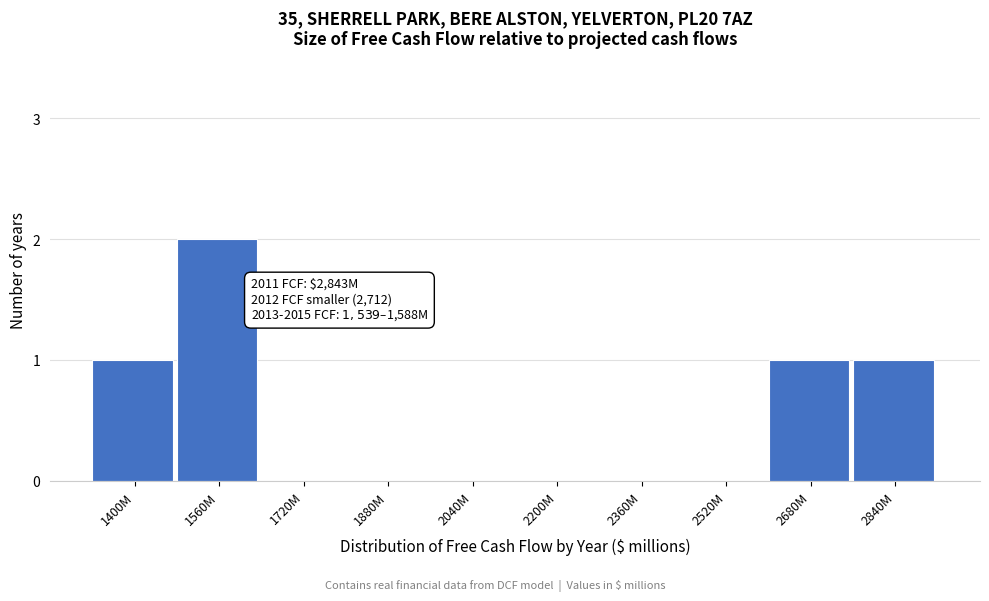

Reading left to right, extract all data points from this chart.

1400M=1	1560M=2	1720M=0	1880M=0	2040M=0	2200M=0	2360M=0	2520M=0	2680M=1	2840M=1